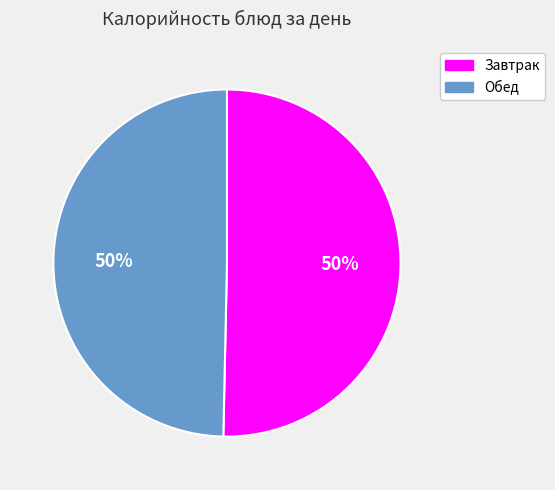

To the nearest percent, what is the average slice percentage?

50%